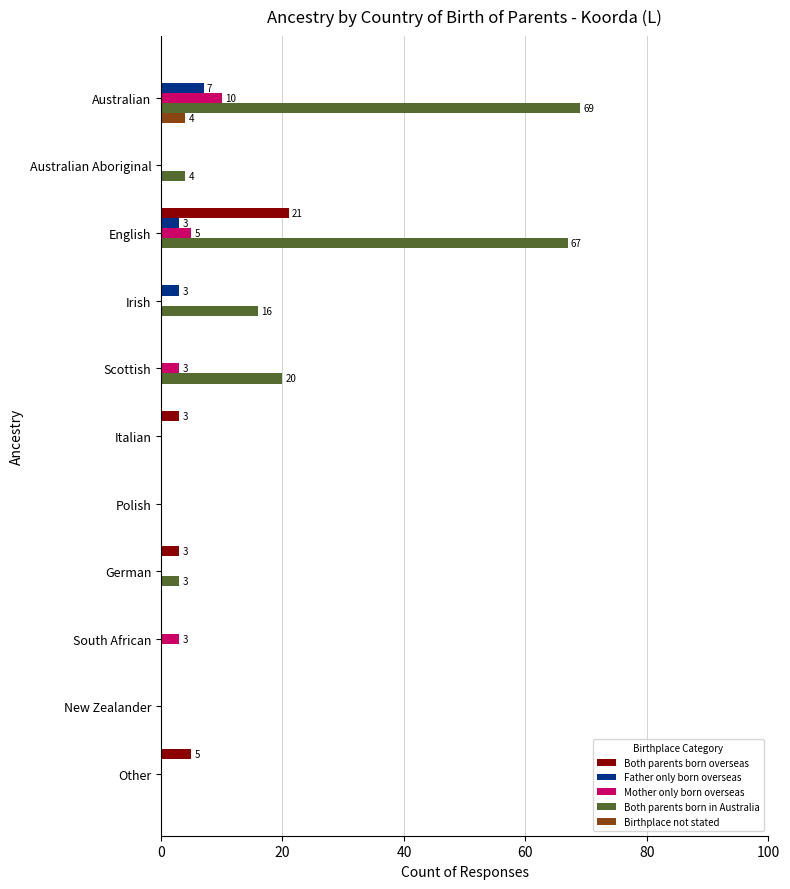

At which category is the sum across all series the highest?

English